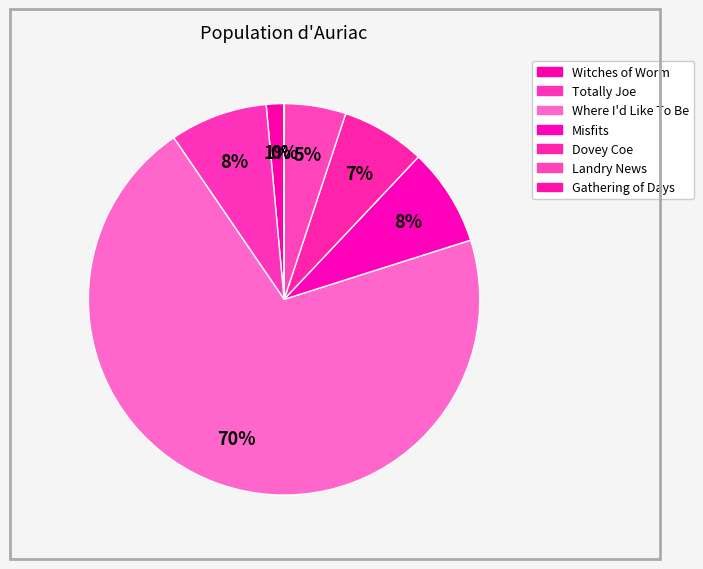

Rank the categories by value from highest to lowest.

Where I'd Like To Be, Totally Joe, Misfits, Dovey Coe, Landry News, Witches of Worm, Gathering of Days